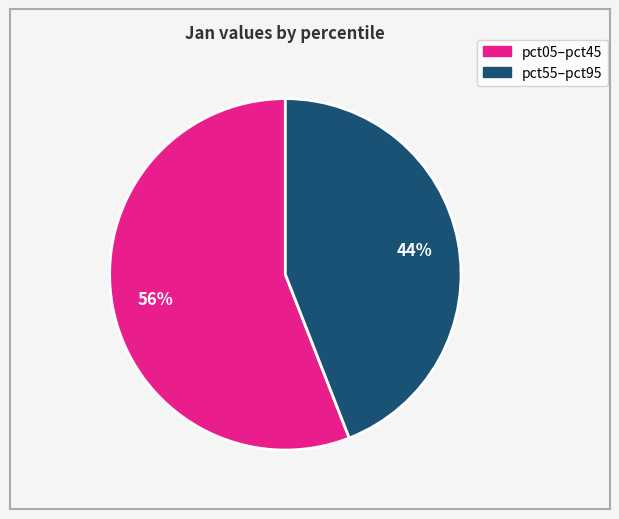

To the nearest percent, what is the average slice percentage?

50%